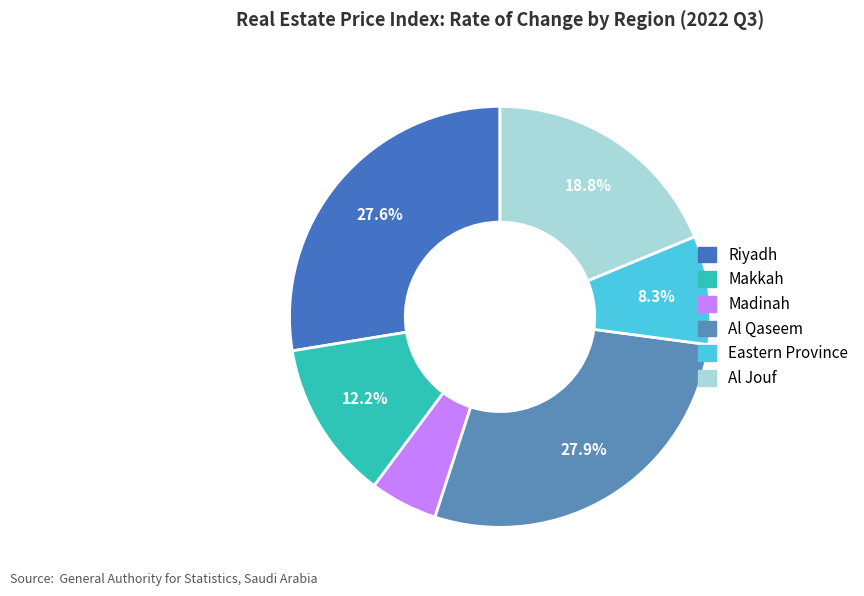

Between Al Jouf and Makkah, which is larger?

Al Jouf